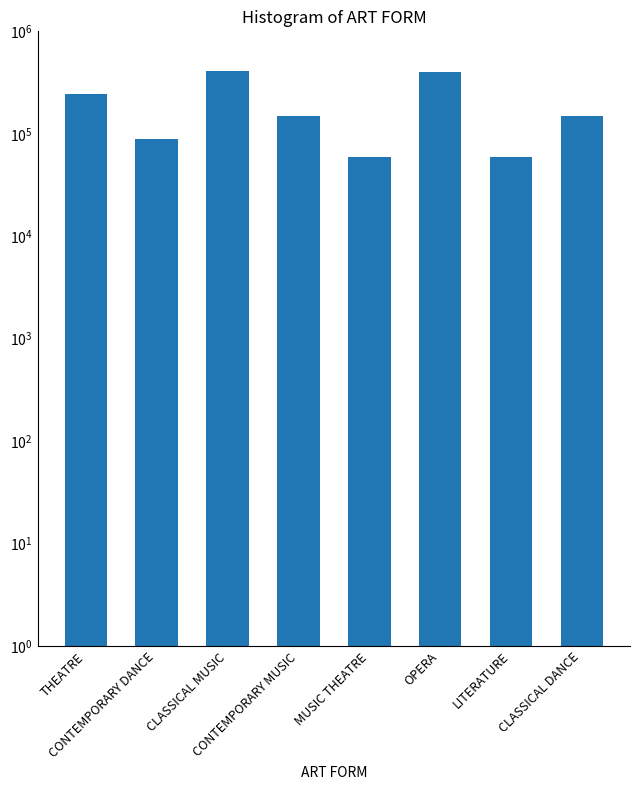

What is the difference between the maximum and minimum values?

347289